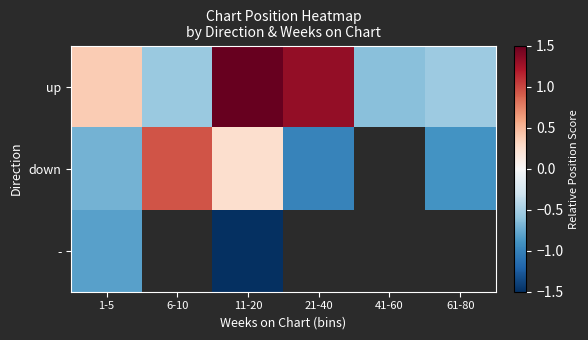

Between 11-20 and 41-60, which is larger?

11-20